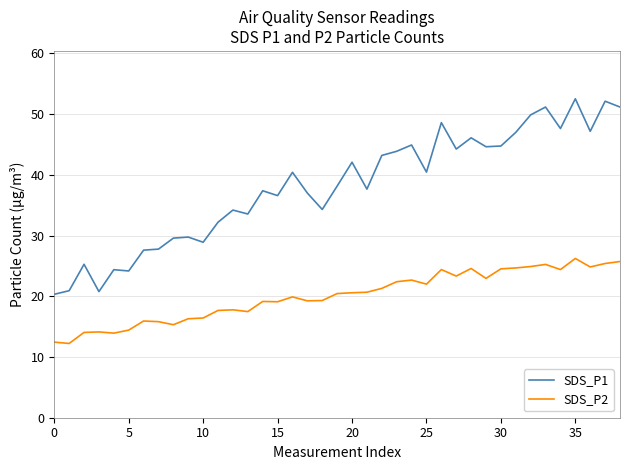

True or false: SDS_P2 and SDS_P1 cross at least once.

False